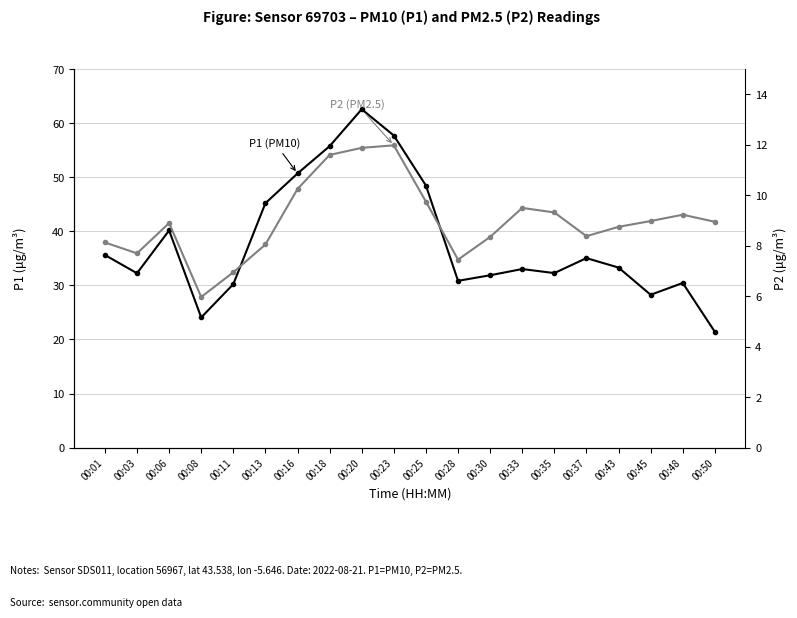

What is the difference between the highest and lowest values at 00:03?

24.6